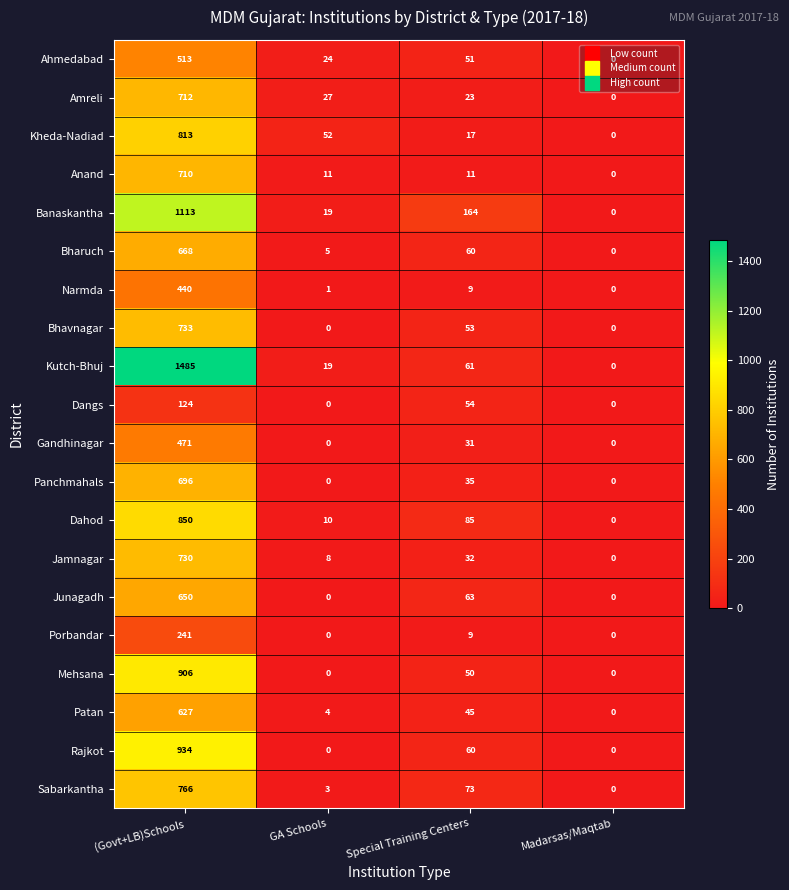

Is it true that Ahmedabad equals 0 at Madarsas/Maqtab?

True